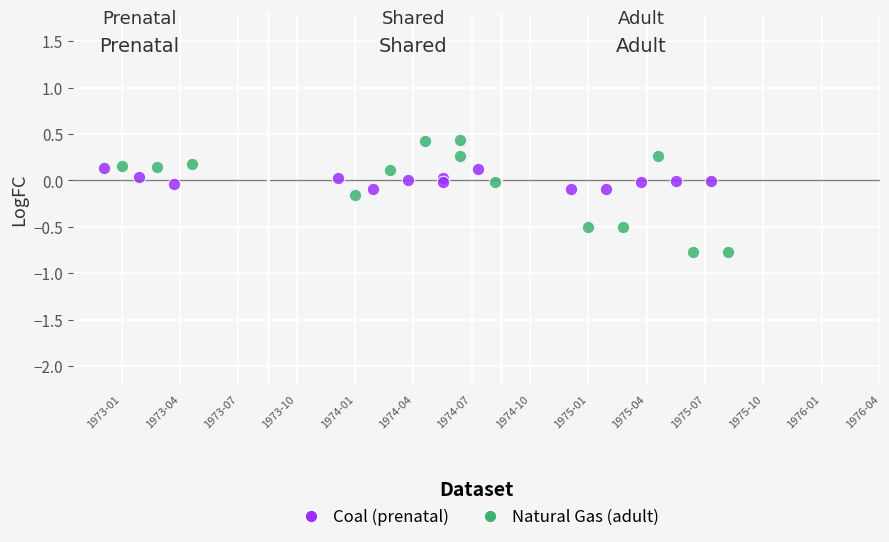

Which series has the largest Y range (max minus min)?

Natural Gas (adult)